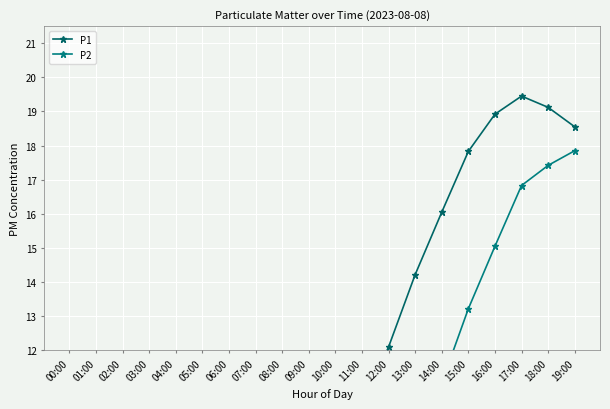

What is the smallest value displayed?

2.0